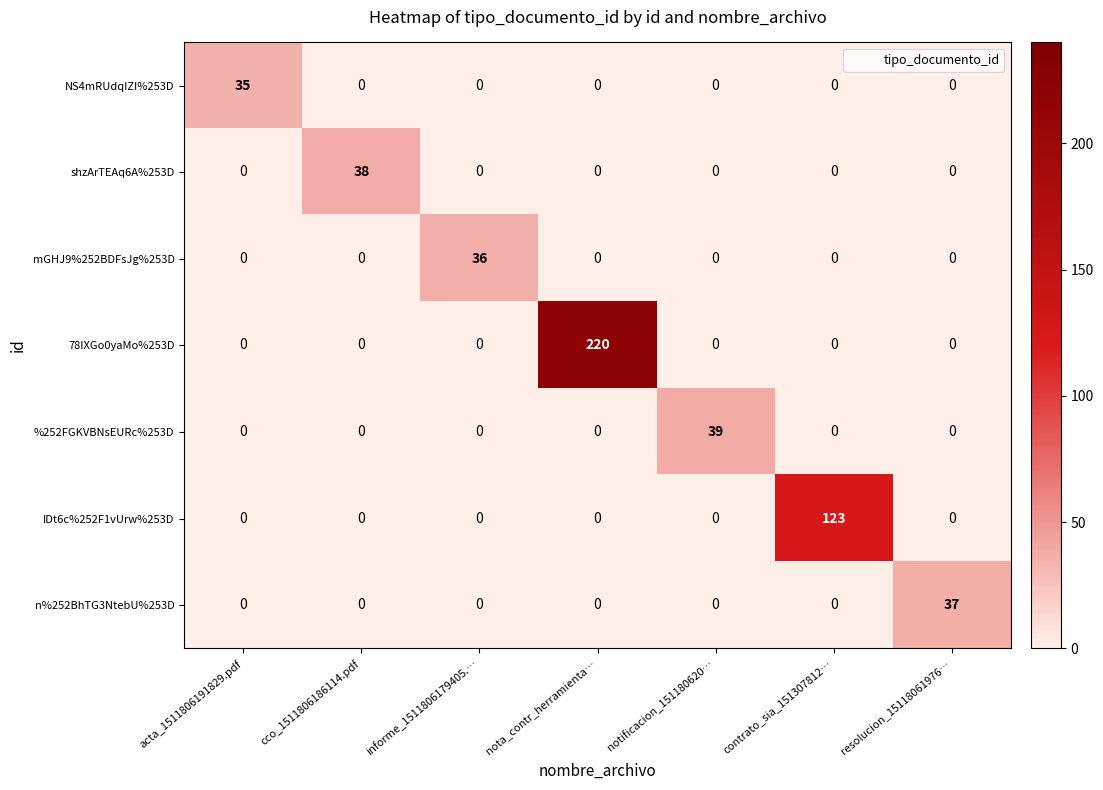

Is it true that shzArTEAq6A%253D equals 38 at cco_1511806186114.pdf?

True